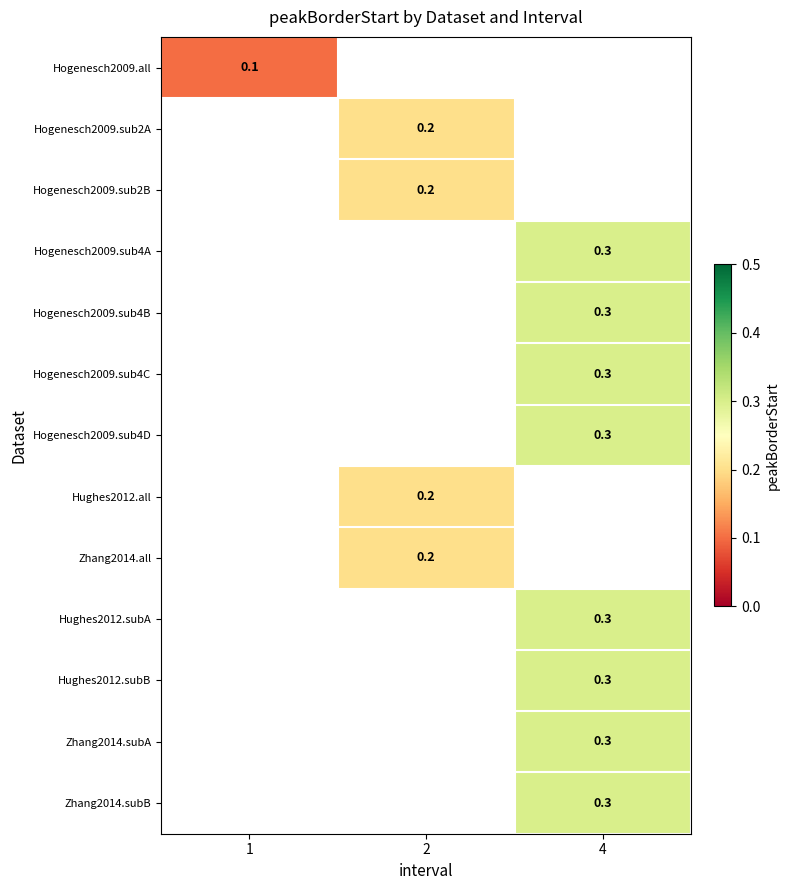

What is the greatest value displayed?

0.3